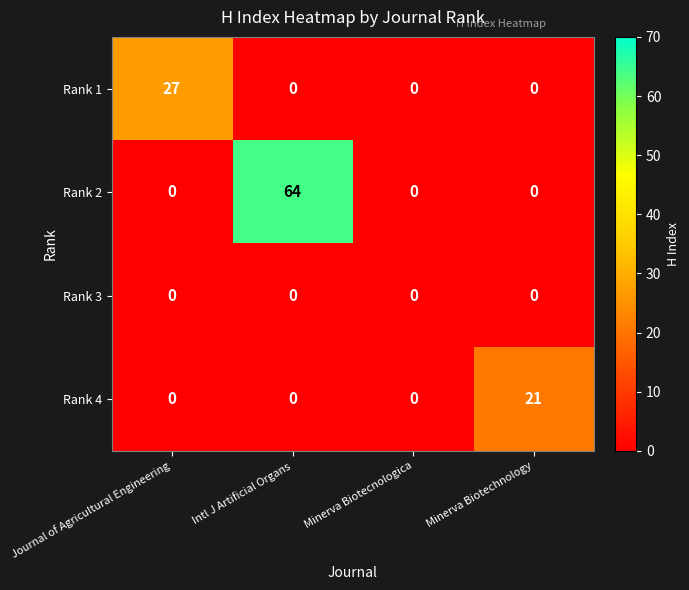

What is the total value across all series at Intl J Artificial Organs?

64